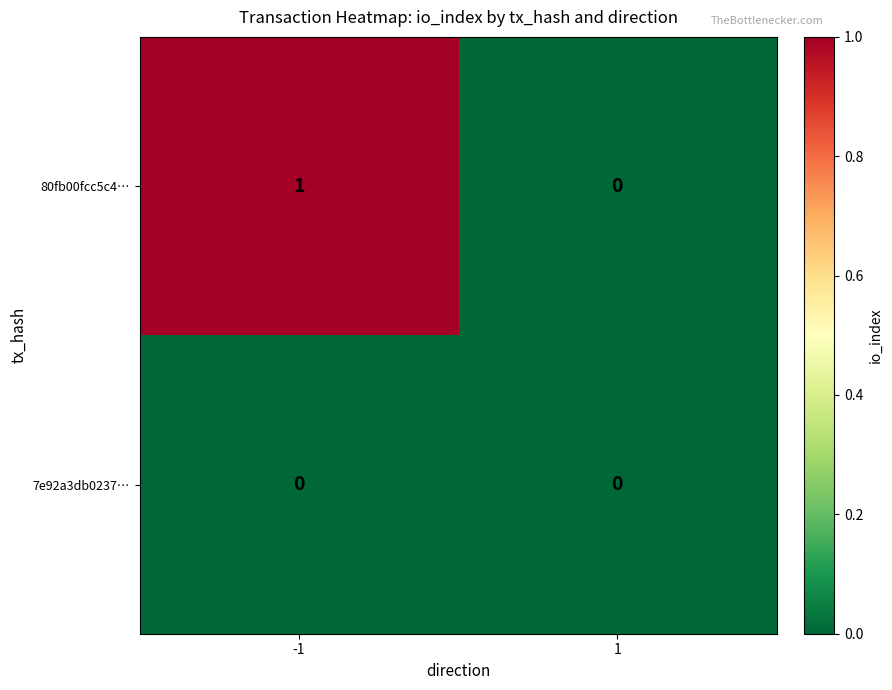

Is the value of 80fb00fcc5c4… at -1 greater than the value of 7e92a3db0237… at -1?

Yes